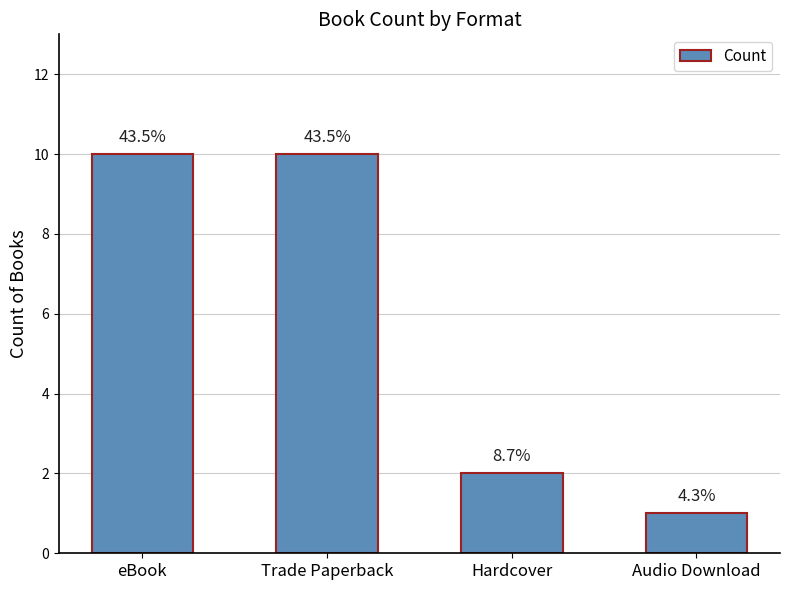

Reading left to right, transcribe all the data shown in this chart.

eBook=10	Trade Paperback=10	Hardcover=2	Audio Download=1